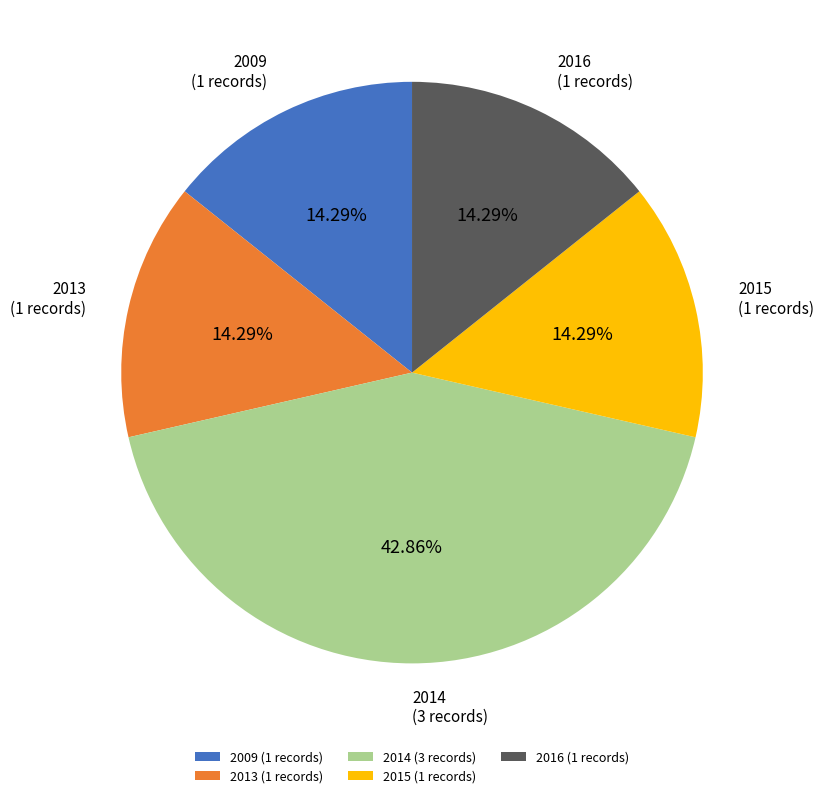

Is the sum of 2016 and 2009 greater than half?

No